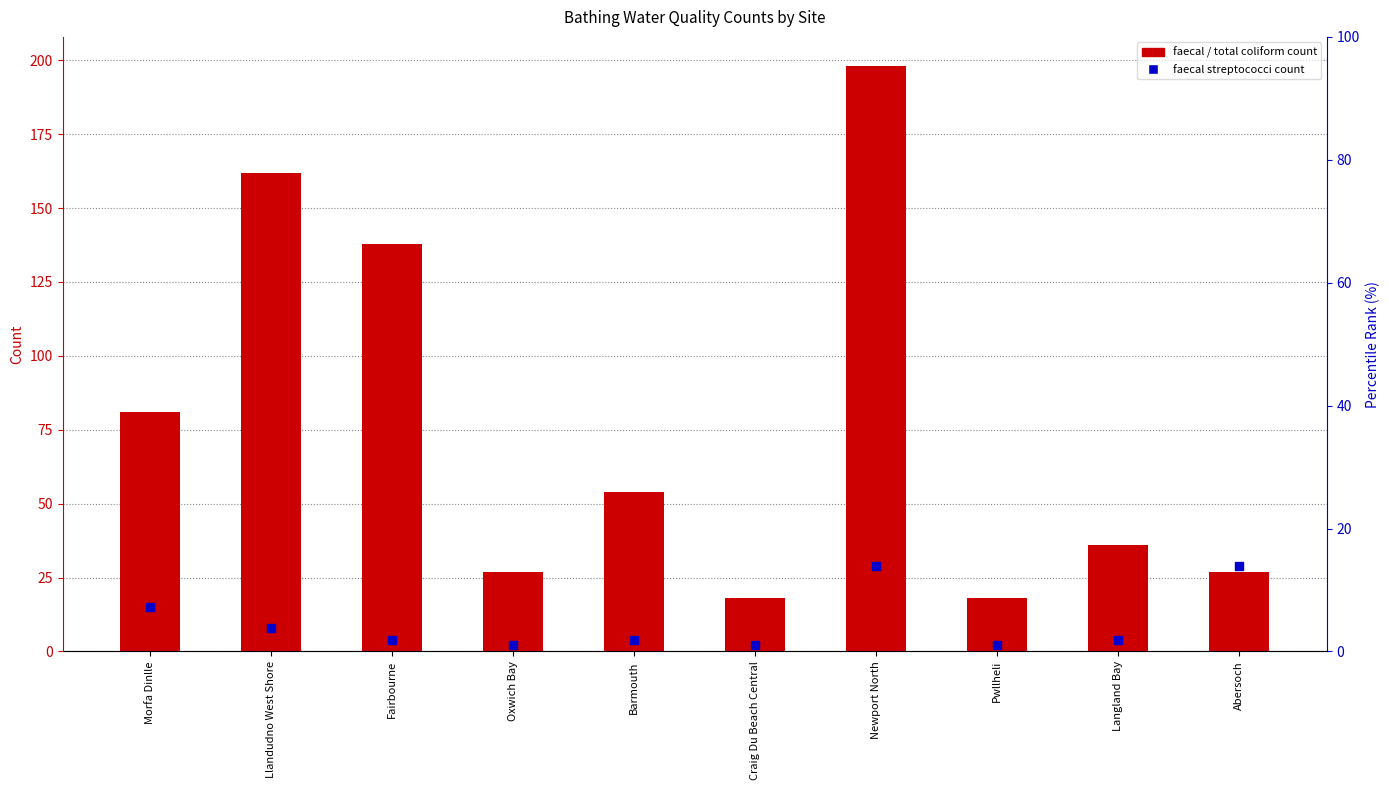

Which series has the largest total across all categories?

total coliform count